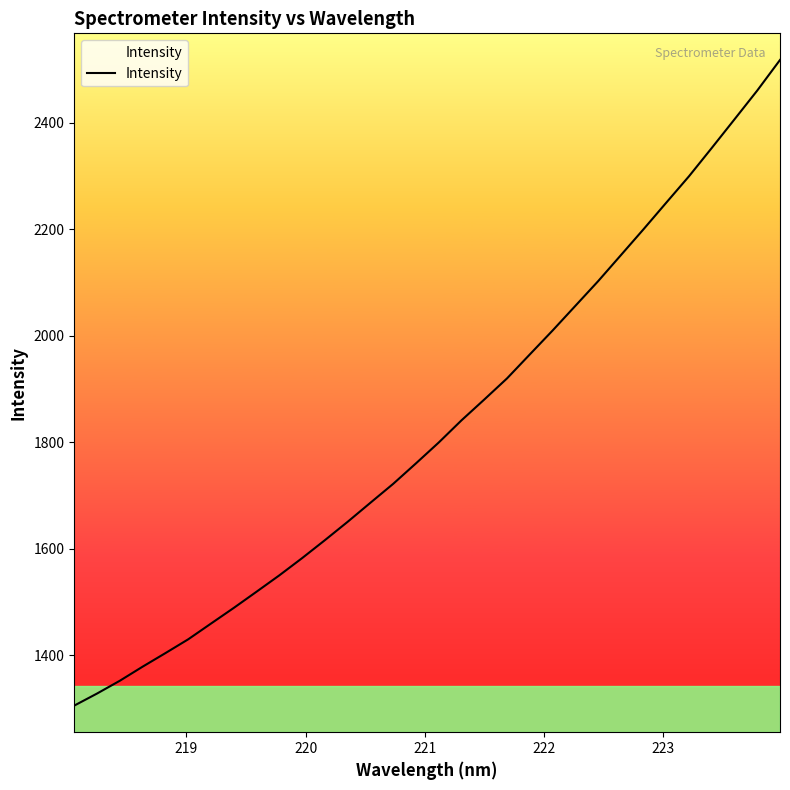

What is the sum of all values?

58452.5